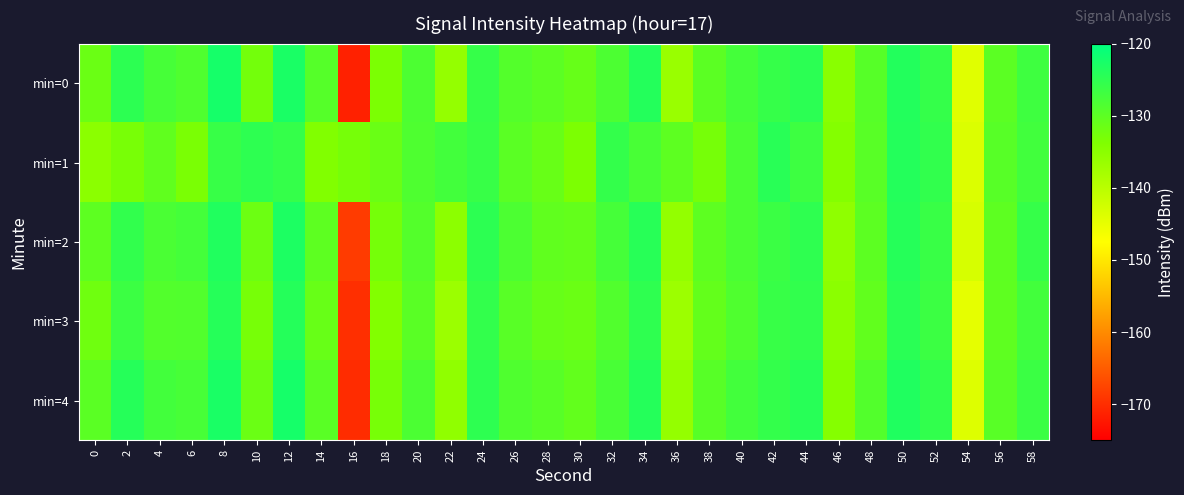

What is the smallest value displayed?

-171.3